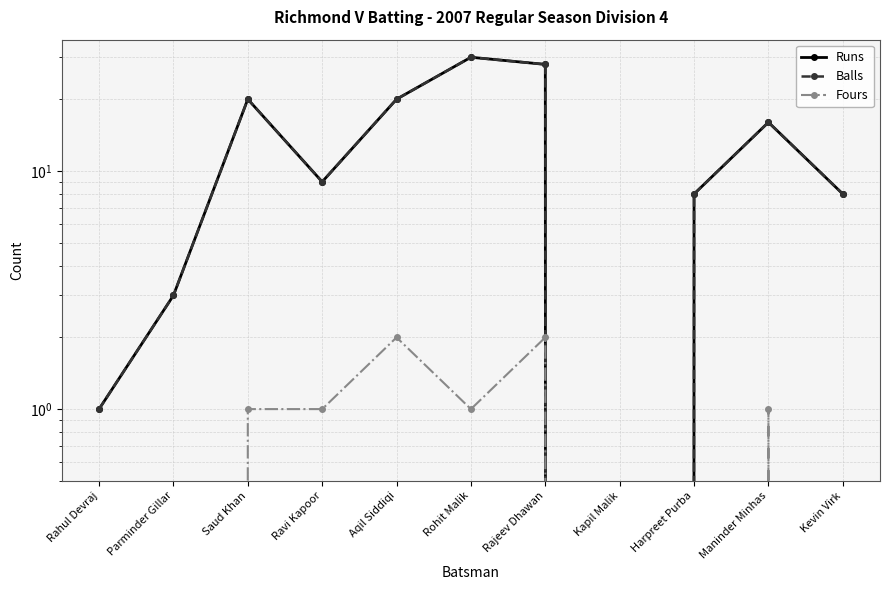

How many data points in Balls are less than 9?

5